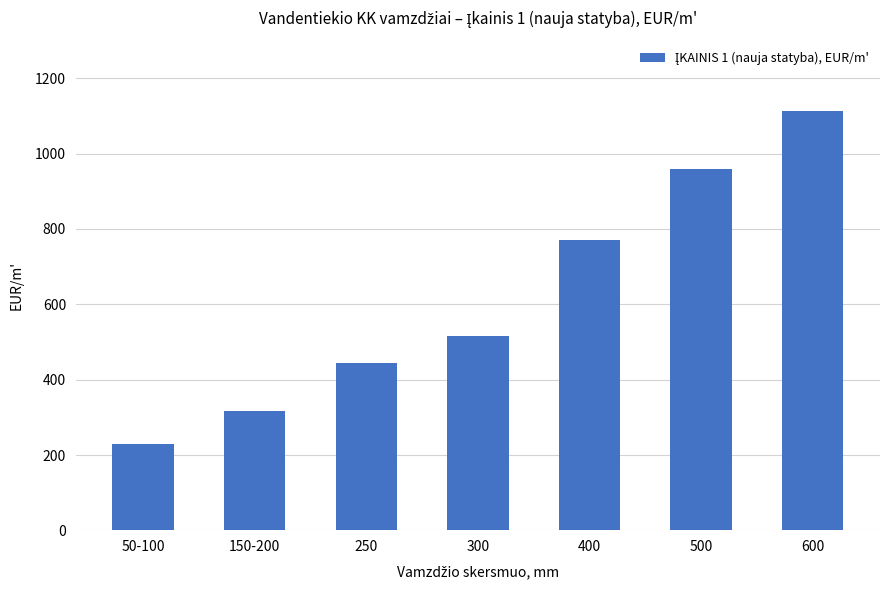

List the labels in order of value, largest first.

600, 500, 400, 300, 250, 150-200, 50-100